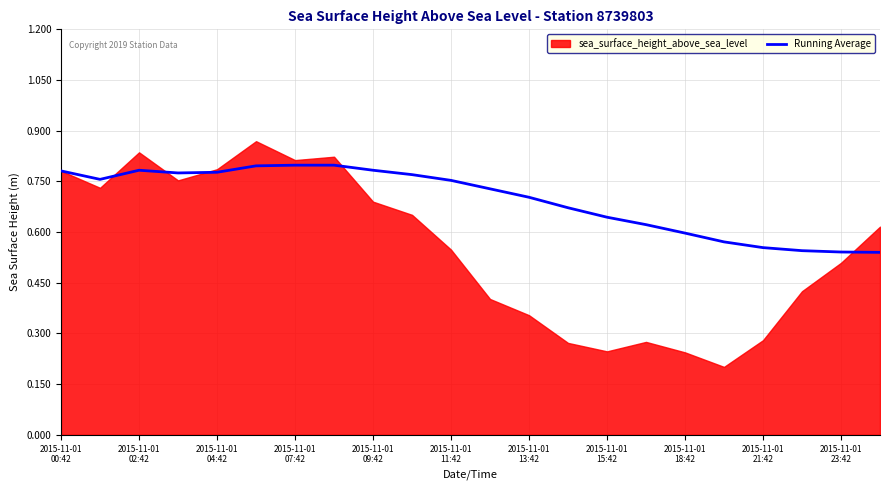

How many lines are shown in the chart?

1